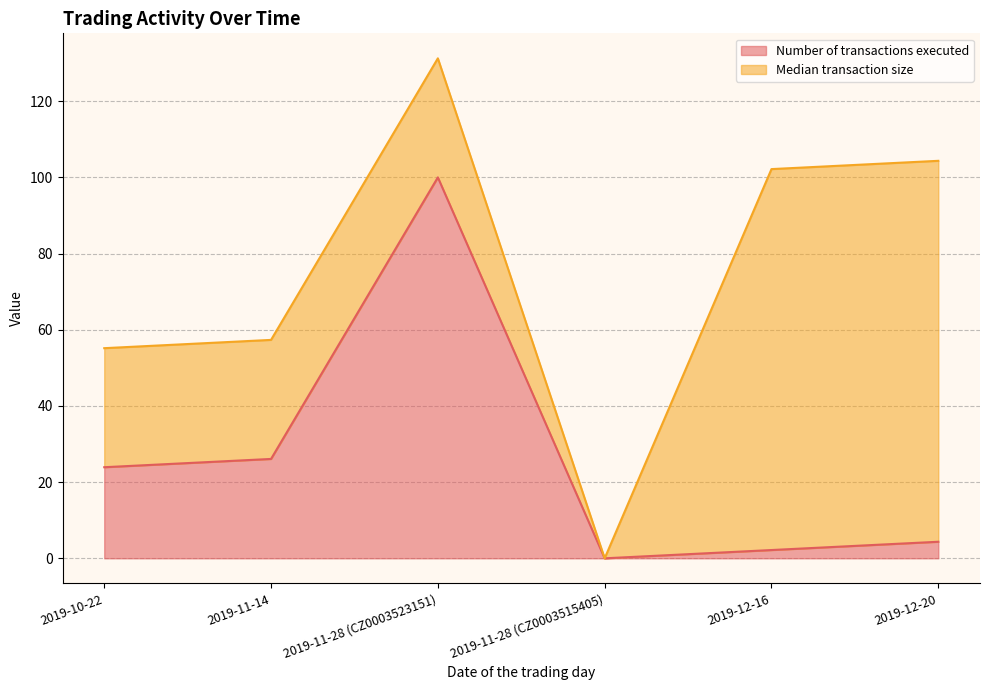

What is the sum of all values?

156.5